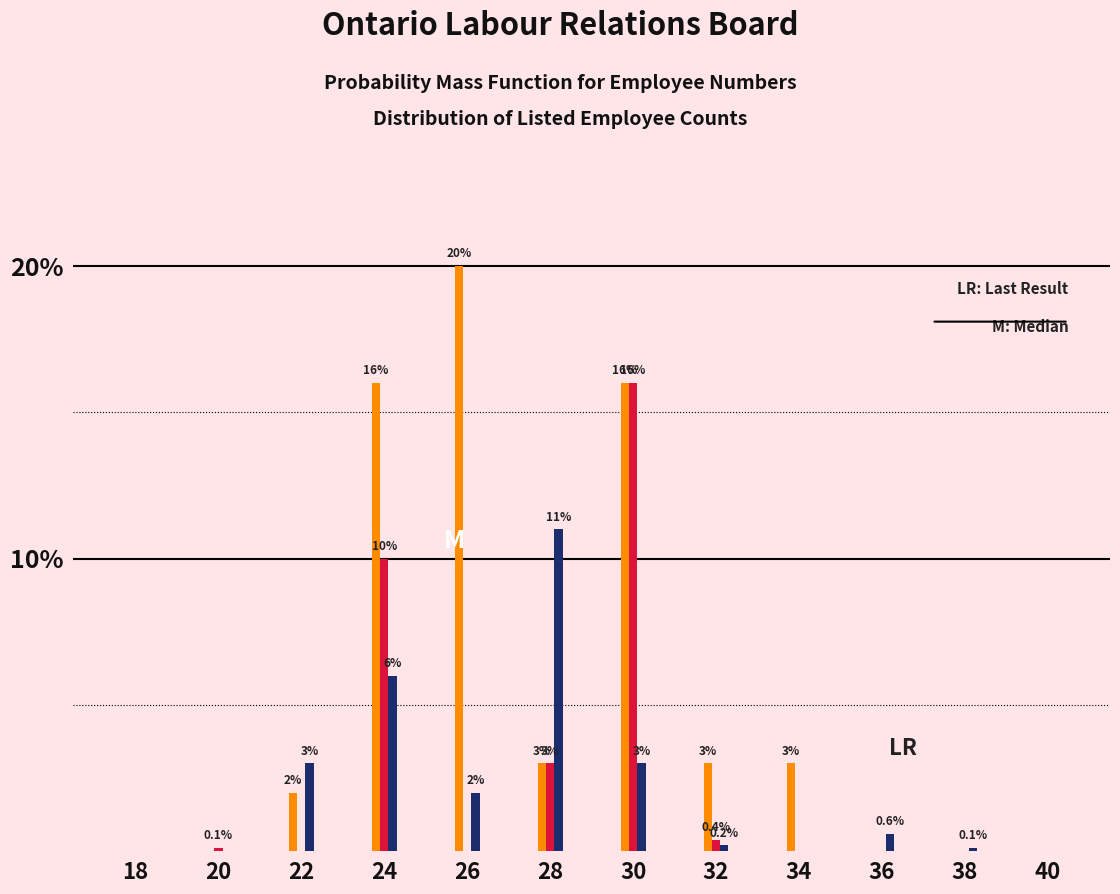

What is the maximum value shown in the chart?

20.0